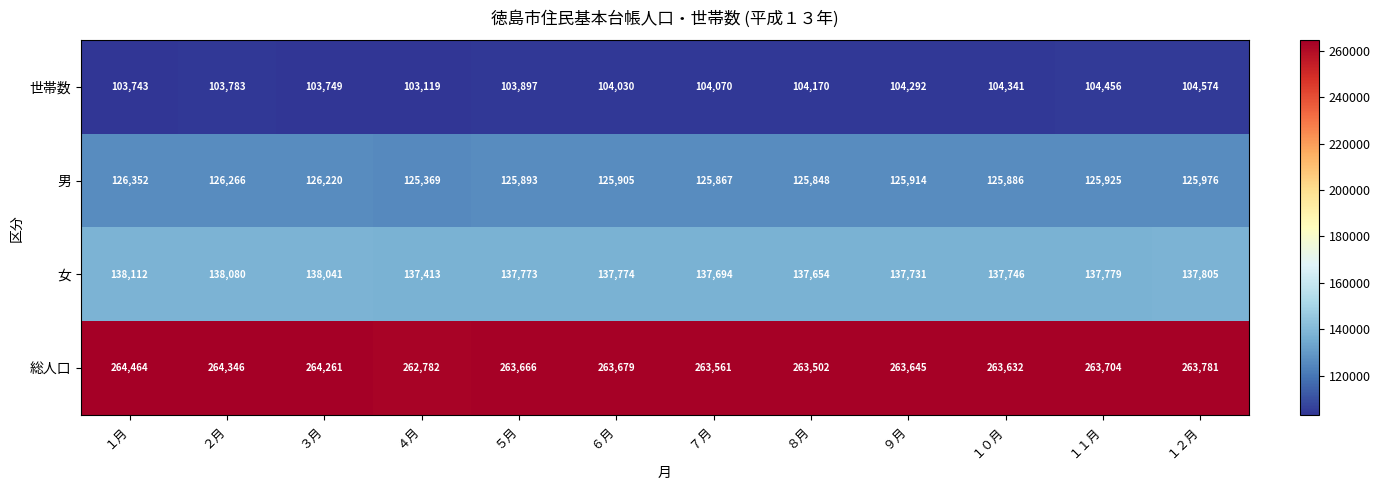

At how many categories does at least one series exceed 179650?

12